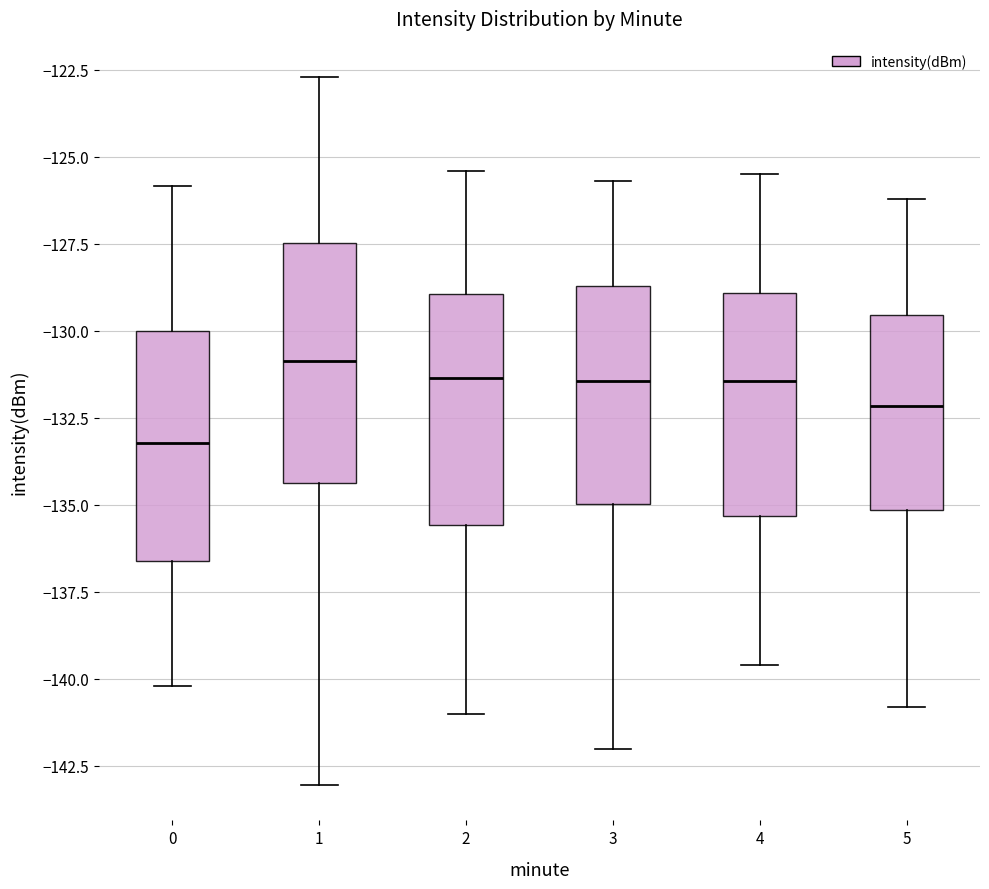

Reading left to right, transcribe this box plot: for each box, give where its median line is, the range the box spans, and where its two whiskers end, as read against the y-axis. The values are not printed on the chart, so give them approximately, as read against the axis.

0: median -133.0, box -136.5 to -130.0, whiskers -140.0 to -126.0
1: median -131.0, box -134.5 to -127.5, whiskers -143.0 to -122.5
2: median -131.5, box -135.5 to -129.0, whiskers -141.0 to -125.5
3: median -131.5, box -135.0 to -128.5, whiskers -142.0 to -125.5
4: median -131.5, box -135.5 to -129.0, whiskers -139.5 to -125.5
5: median -132.0, box -135.0 to -129.5, whiskers -141.0 to -126.0